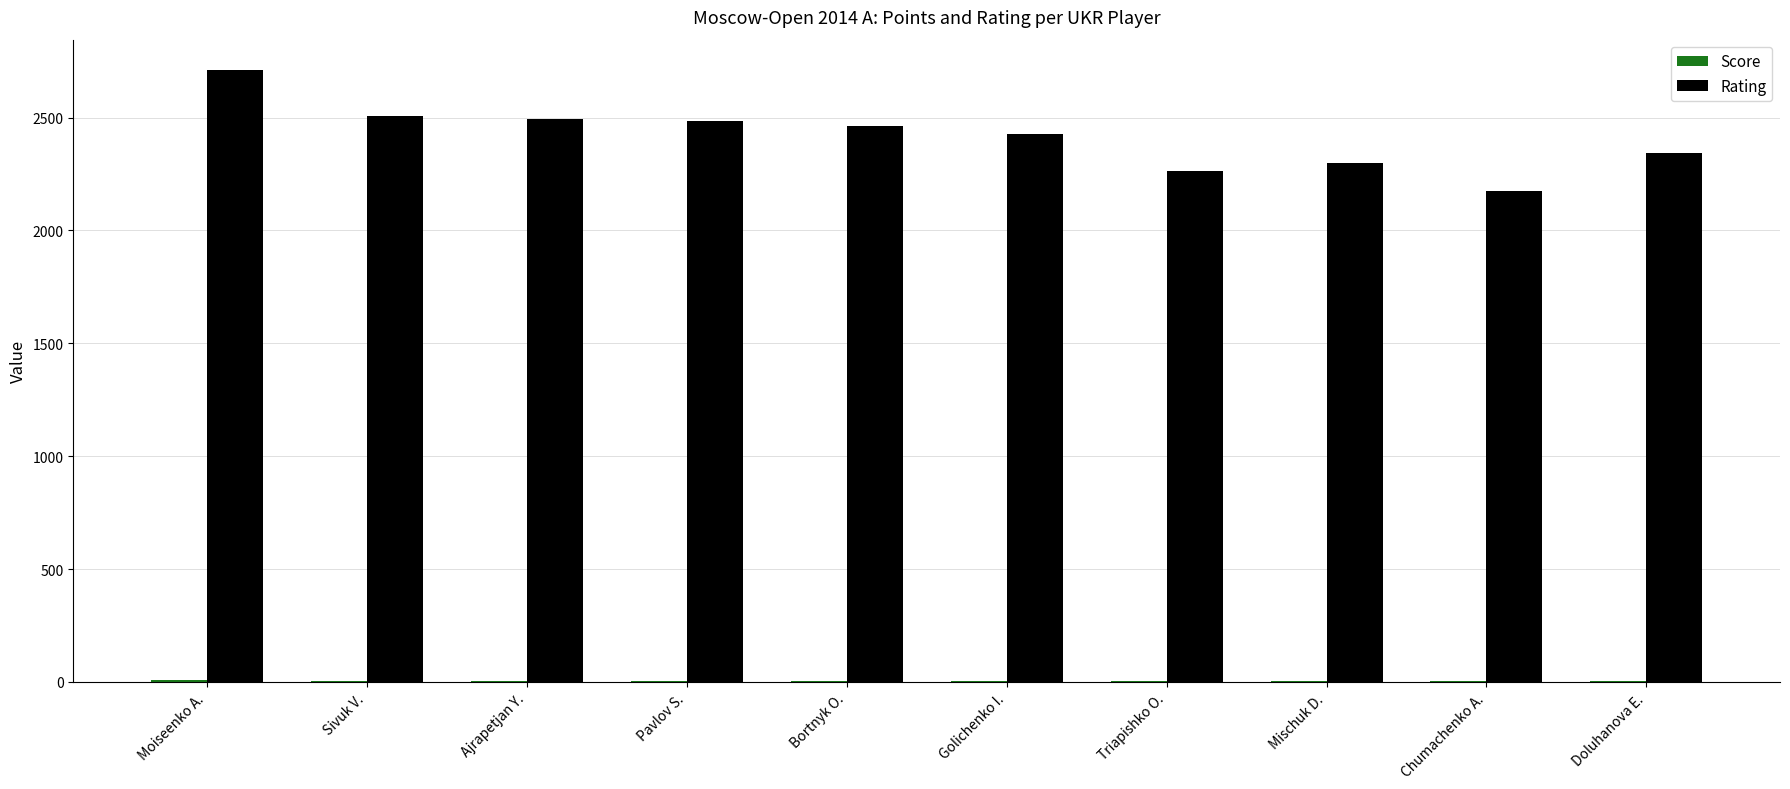

At which category does the chart reach its peak across all series?

Moiseenko A.